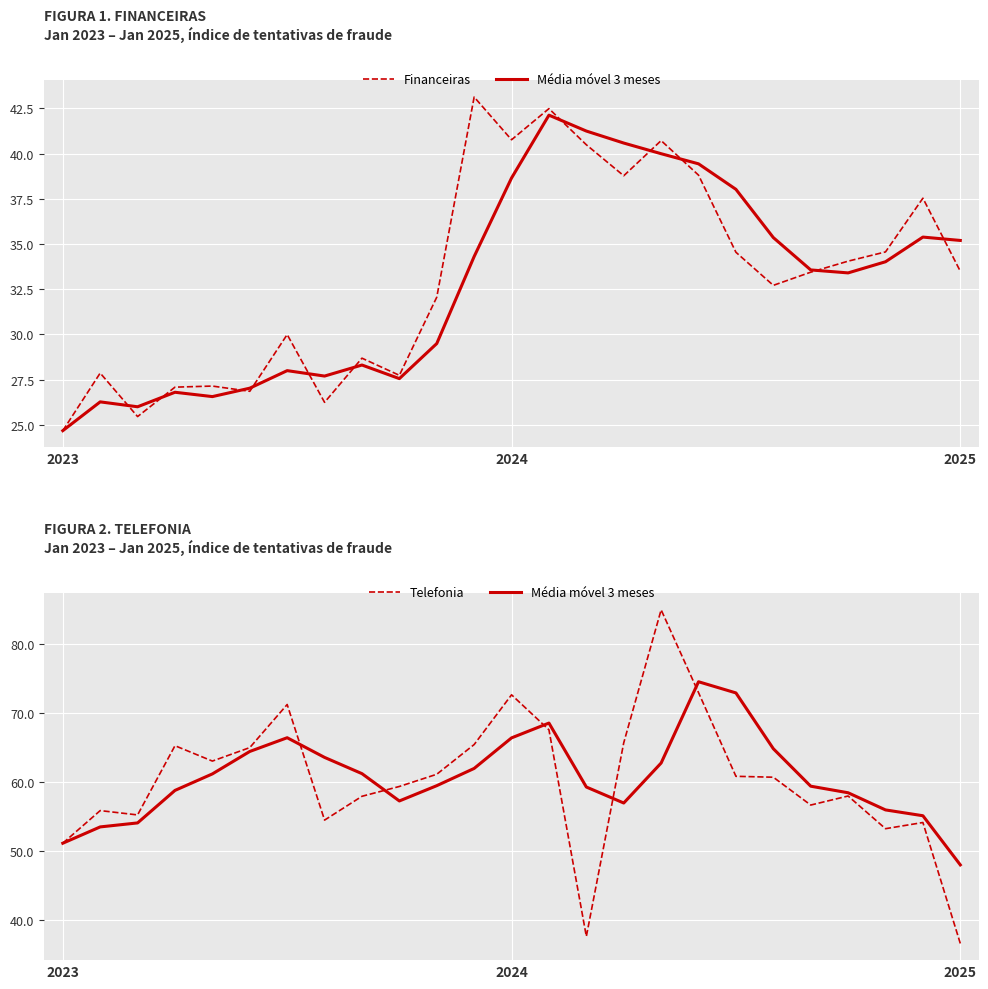

What are all the series names shown in the legend?

Financeiras, Média móvel 3 meses, Telefonia